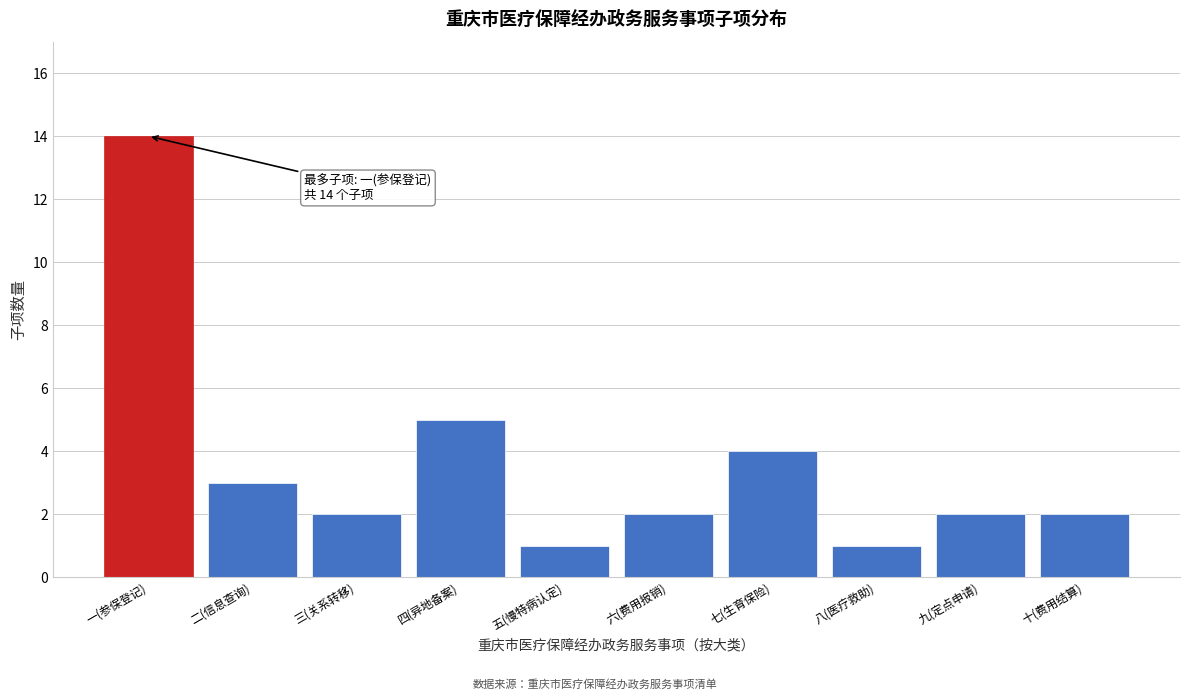

Reading left to right, what are all the values shown in this chart?

一(参保登记)=14	二(信息查询)=3	三(关系转移)=2	四(异地备案)=5	五(慢特病认定)=1	六(费用报销)=2	七(生育保险)=4	八(医疗救助)=1	九(定点申请)=2	十(费用结算)=2